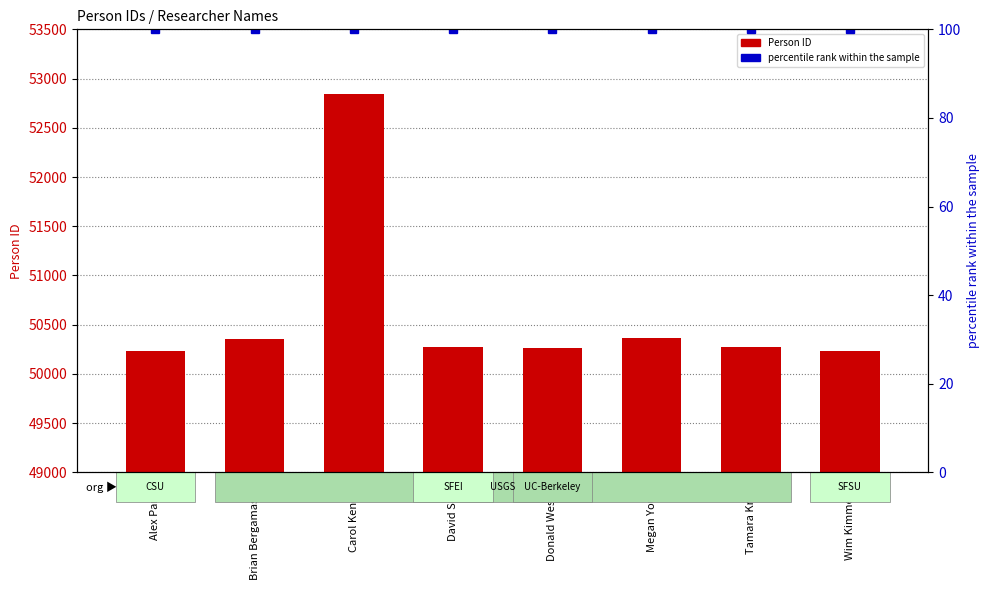

Reading right to left, list all the values displayed in this chart.

Person ID: 50233	50273	50360	50264	50275	52841	50352	50232
percentile rank within the sample: 100	100	100	100	100	100	100	100